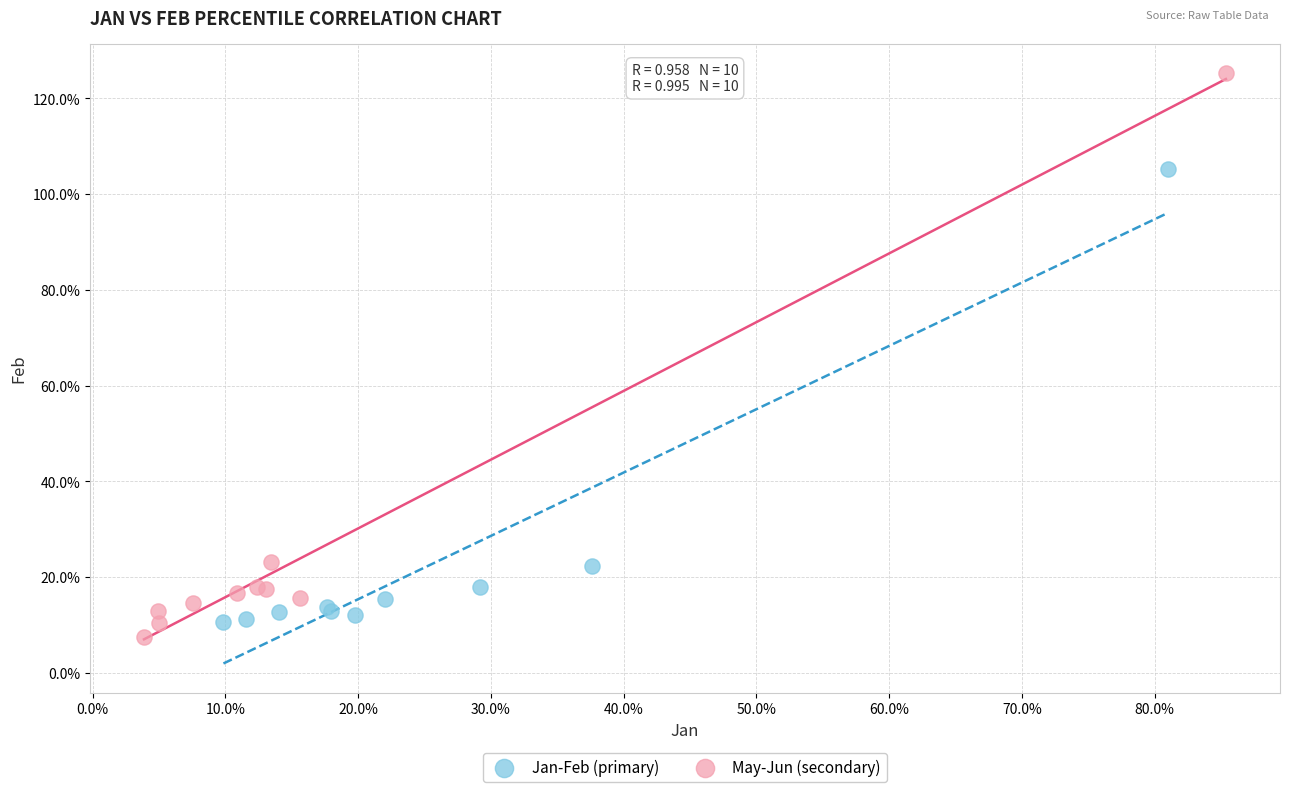

What are all the series names shown in the legend?

Jan-Feb (primary), May-Jun (secondary)